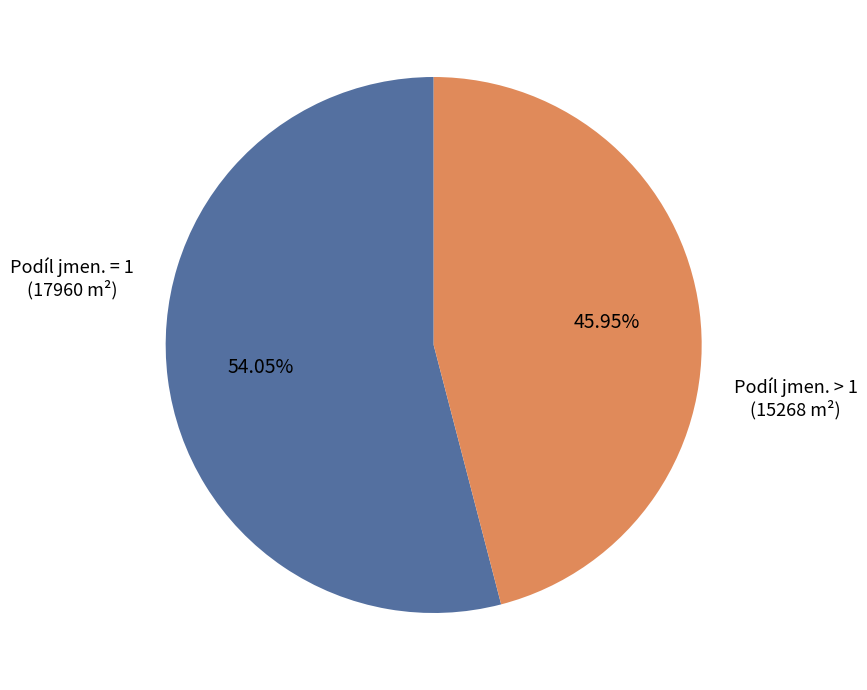

Is there any slice that represents more than half of the pie?

Yes